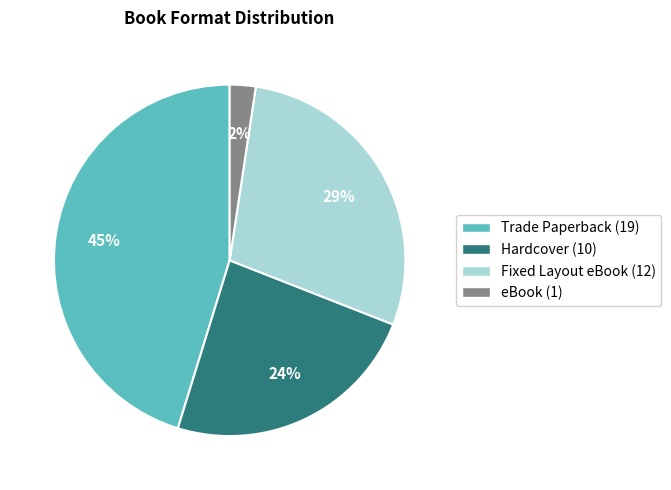

Does Hardcover account for over 50% of the chart?

No